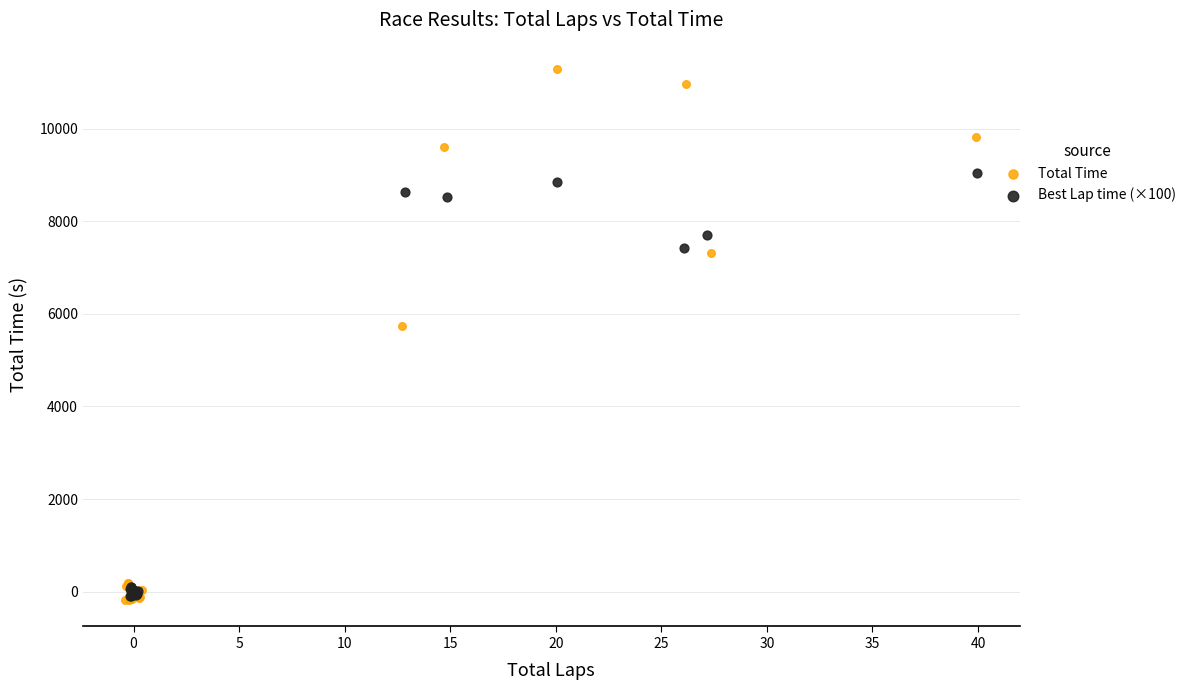

Which series reaches the maximum Y coordinate?

Total Time